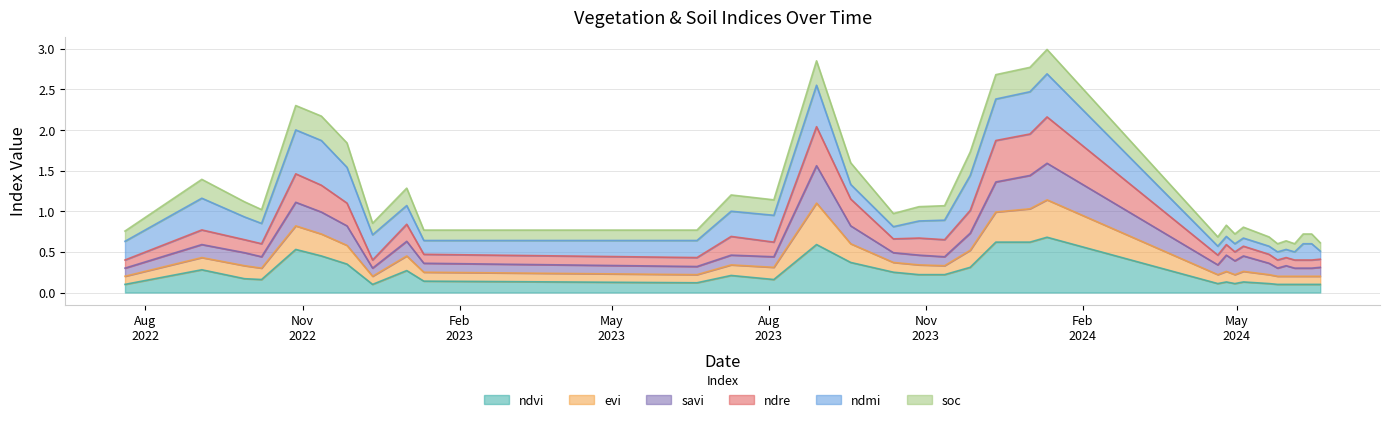

True or false: evi and ndvi cross at least once.

False